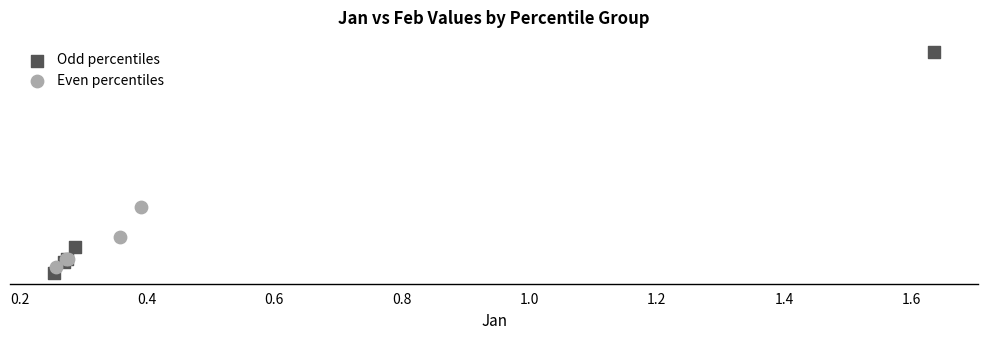

Which series reaches the maximum Y coordinate?

Odd percentiles